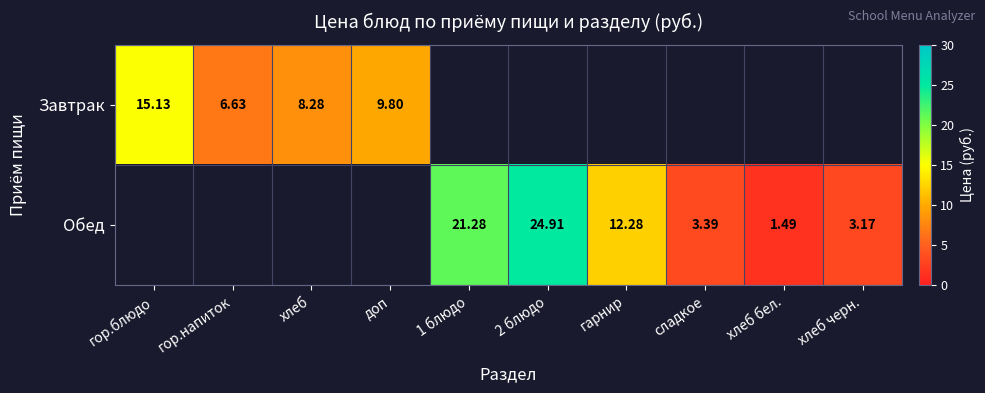

Is the value of Обед at хлеб greater than the value of Завтрак at 2 блюдо?

No